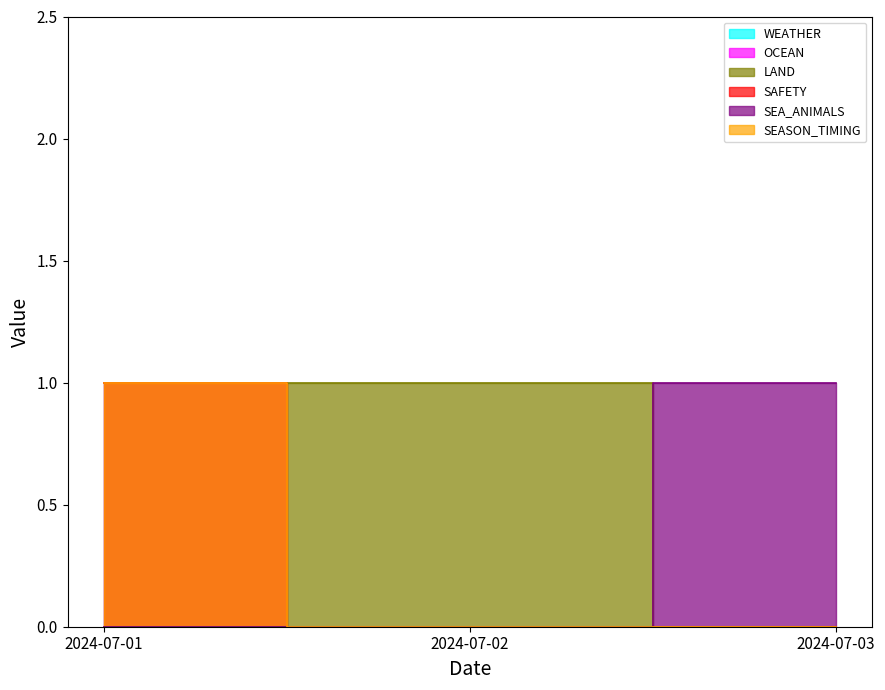

True or false: SAFETY has a value of 1 at 2024-07-03.

False